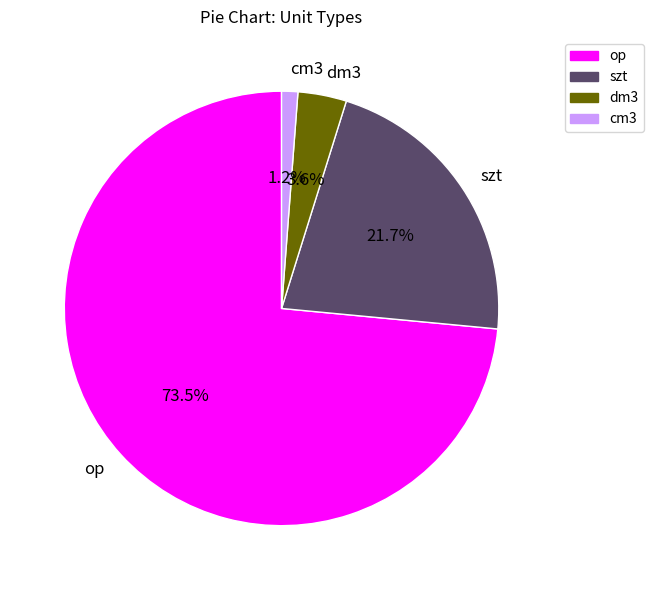

Approximately how many times larger is the value at dm3 compared to cm3?

3.0